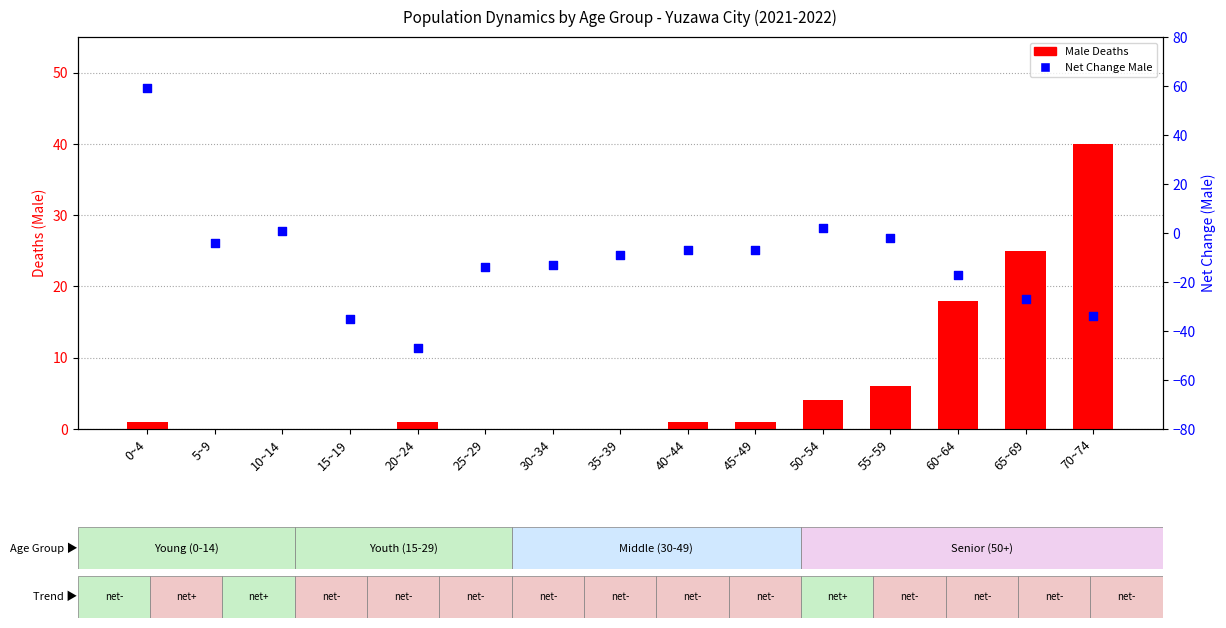

At how many categories does at least one series exceed -1?

15